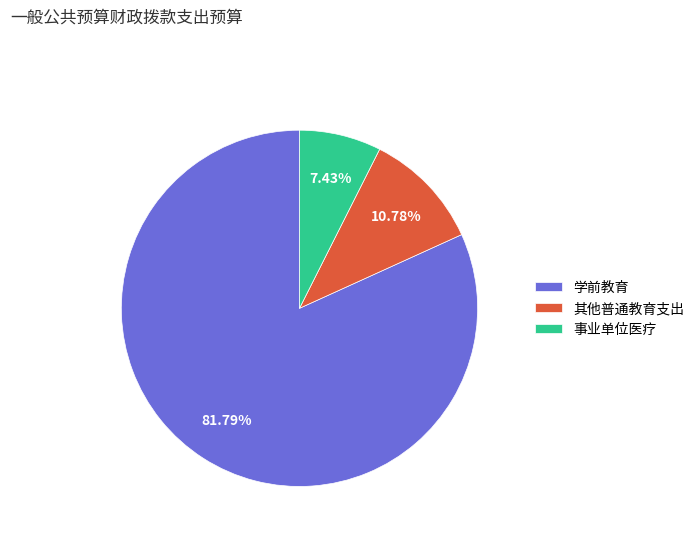

To the nearest percent, what percentage of the pie is 学前教育?

82%